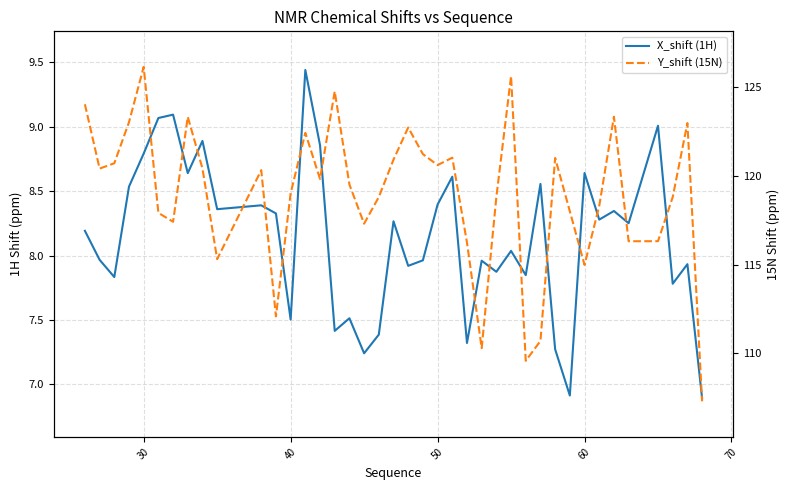

List the series in order of their peak value, highest first.

Y_shift (15N), X_shift (1H)